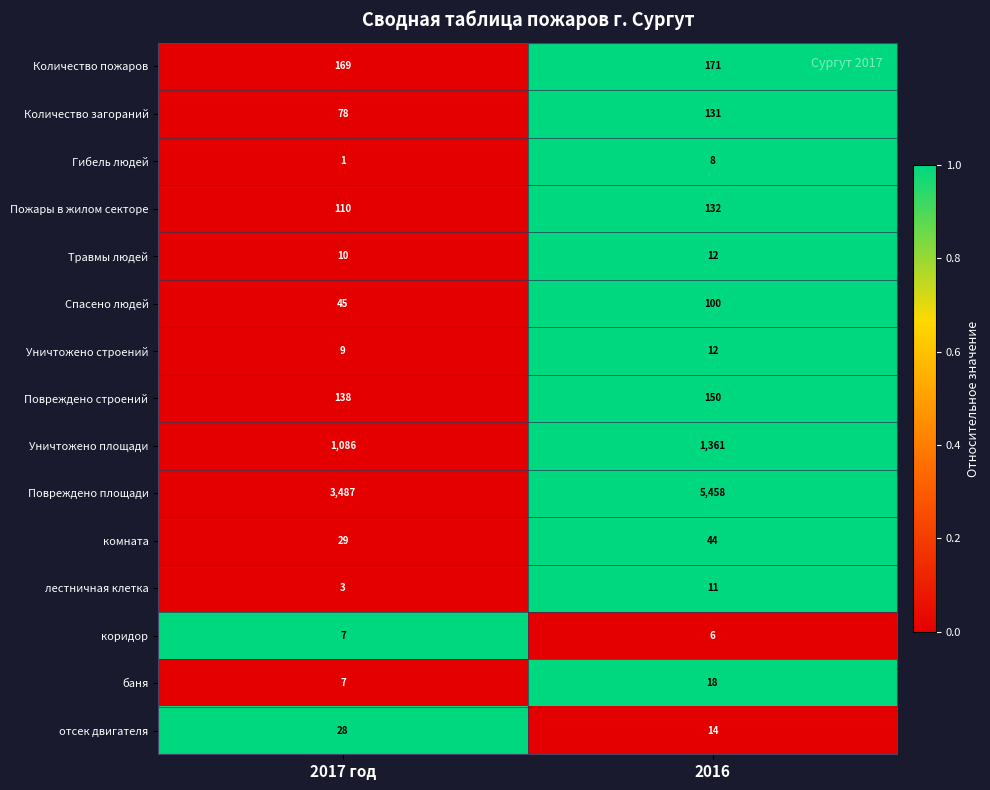

Reading right to left, extract all data points from this chart.

Количество пожаров: 171	169
Количество загораний: 131	78
Гибель людей: 8	1
Пожары в жилом секторе: 132	110
Травмы людей: 12	10
Спасено людей: 100	45
Уничтожено строений: 12	9
Повреждено строений: 150	138
Уничтожено площади: 1361	1086
Повреждено площади: 5458	3487
комната: 44	29
лестничная клетка: 11	3
коридор: 6	7
баня: 18	7
отсек двигателя: 14	28